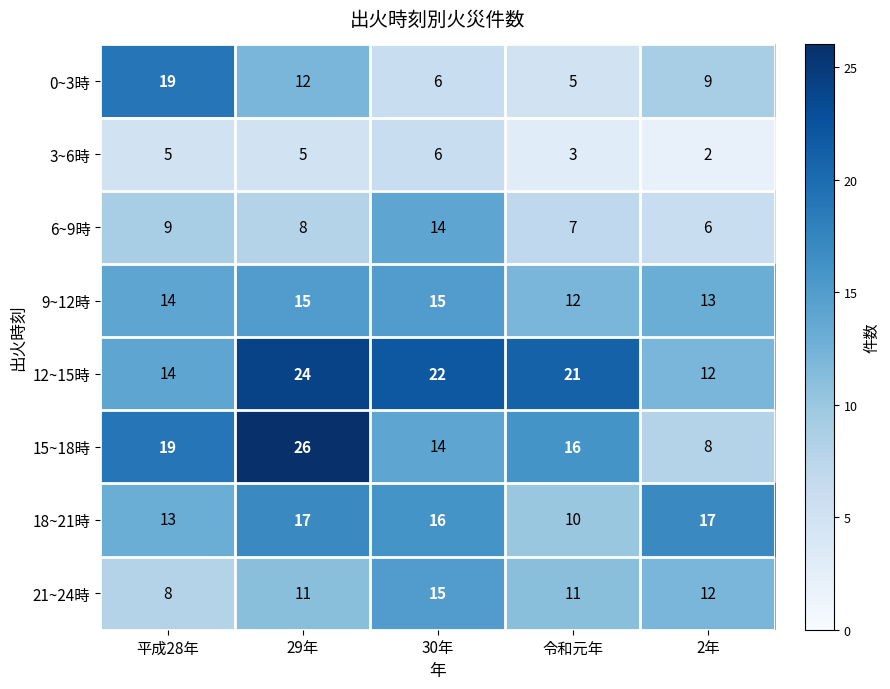

Which series has the largest range (max minus min)?

15~18時